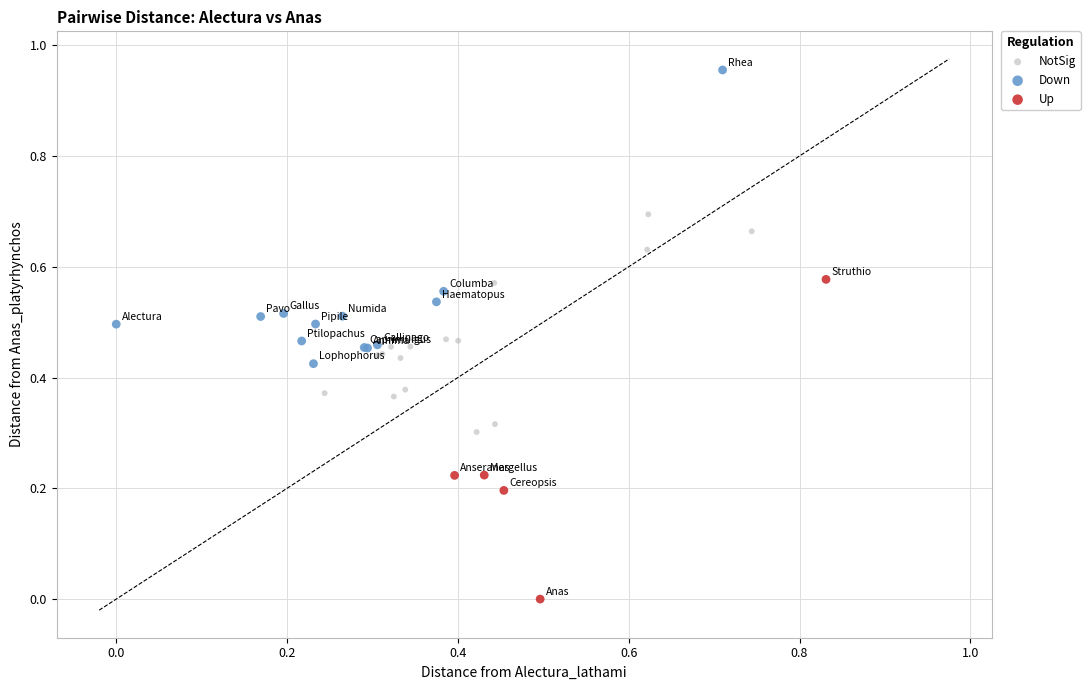

What are all the series names shown in the legend?

NotSig, Down, Up